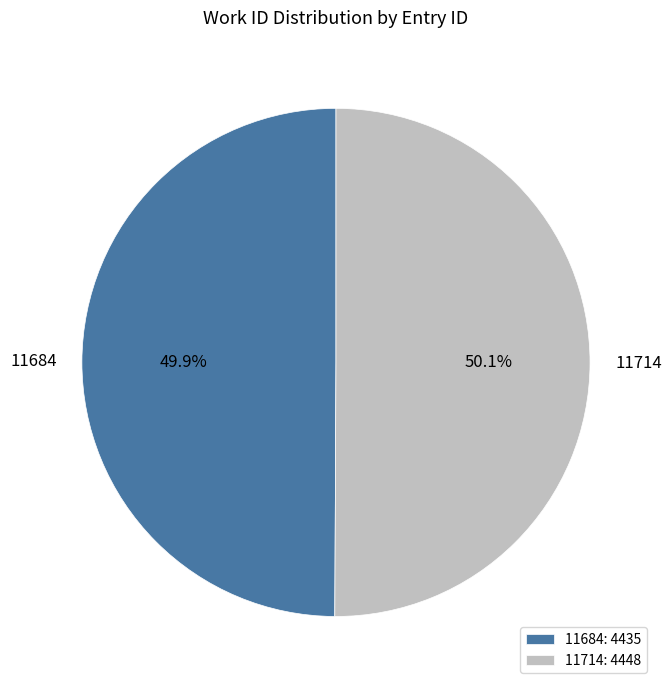

Count the number of slices in the pie.

2